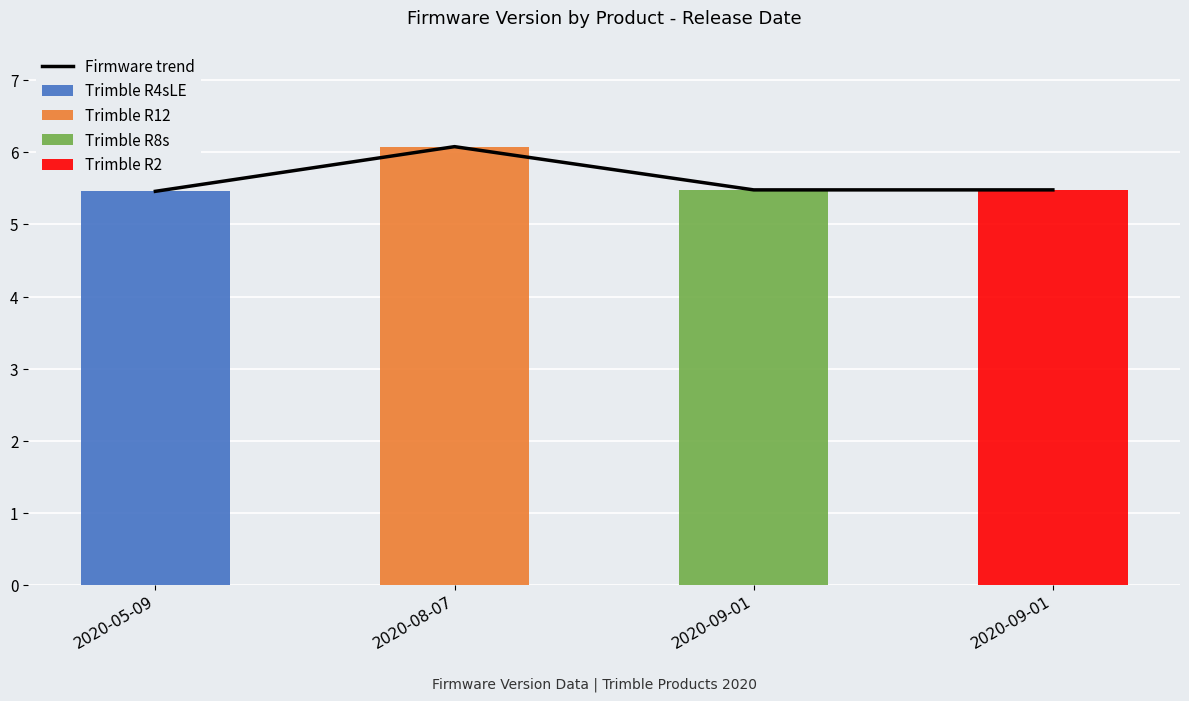

What is the sum of the values at 2020-09-01 and 2020-08-07?

11.6